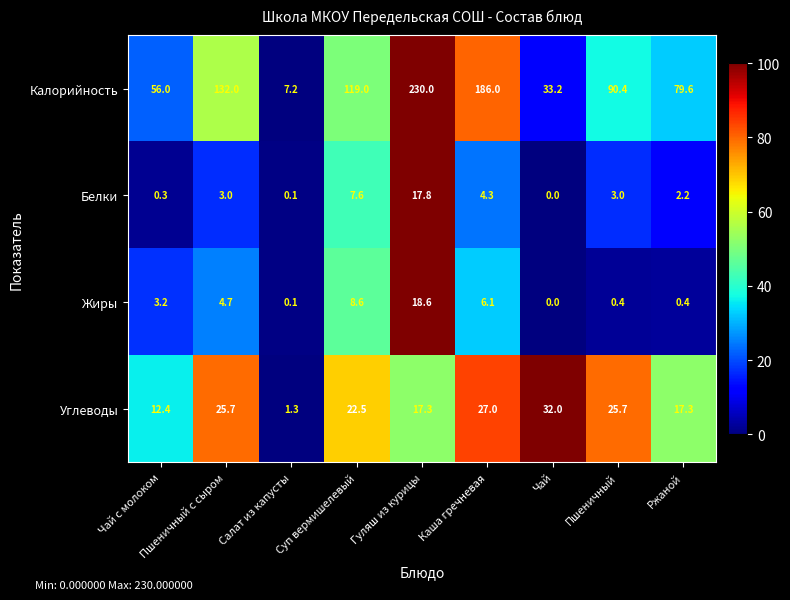

Which series has the largest range (max minus min)?

Калорийность